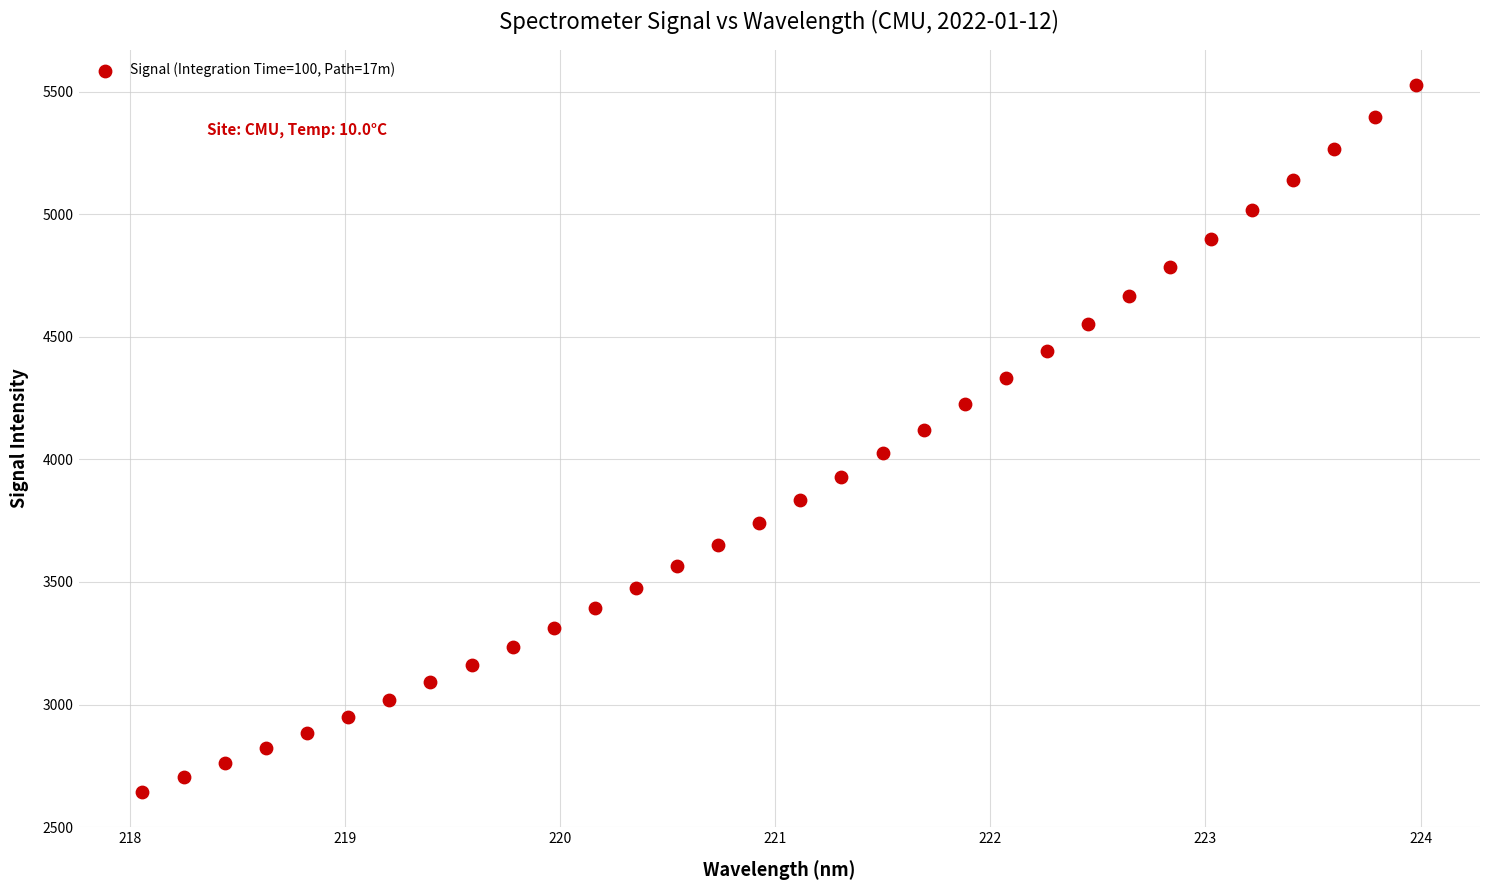

What is the range of X values (max minus min)?

5.9